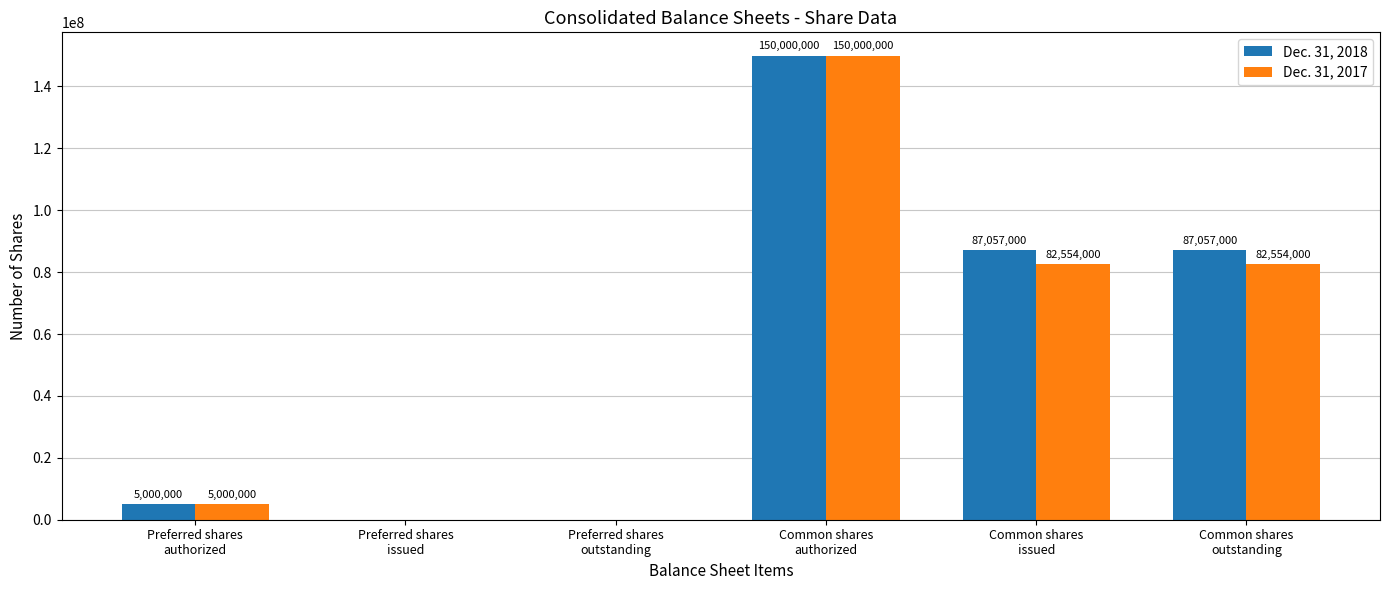

What is the average value of the Dec. 31, 2017 series?

53351333